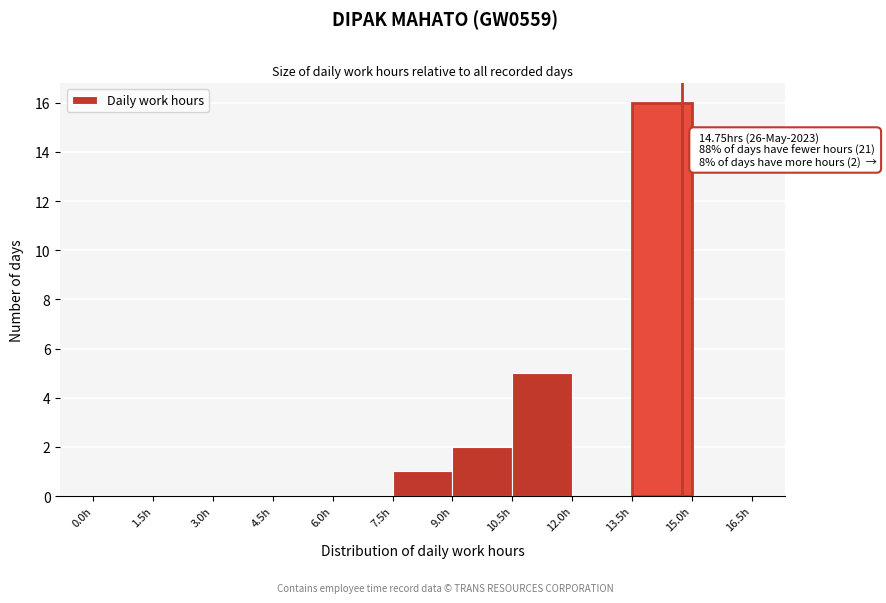

Which range on the x-axis has the tallest bar?

13.5 to 15.0